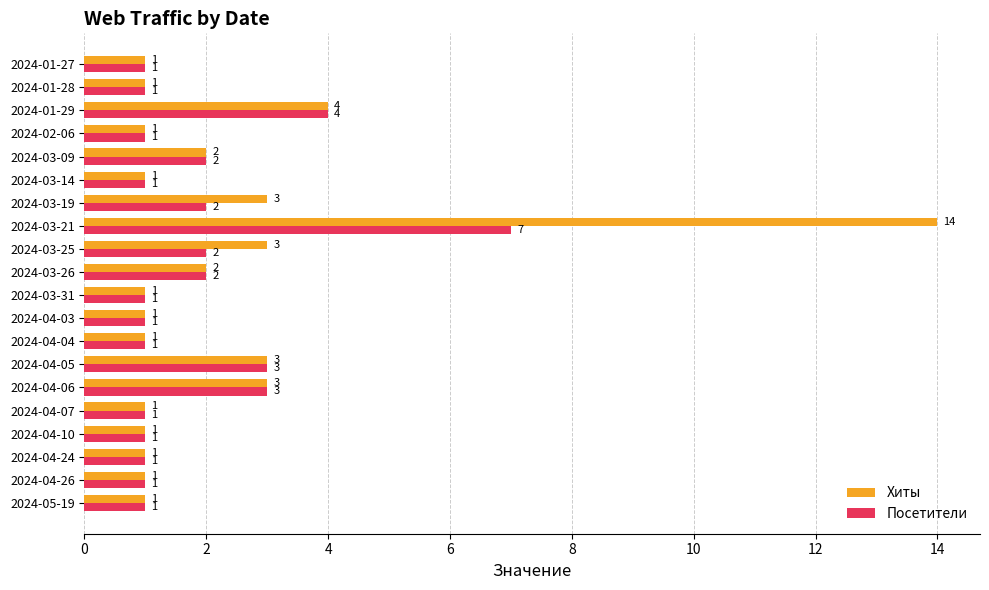

What is the sum of all Хиты values?

46